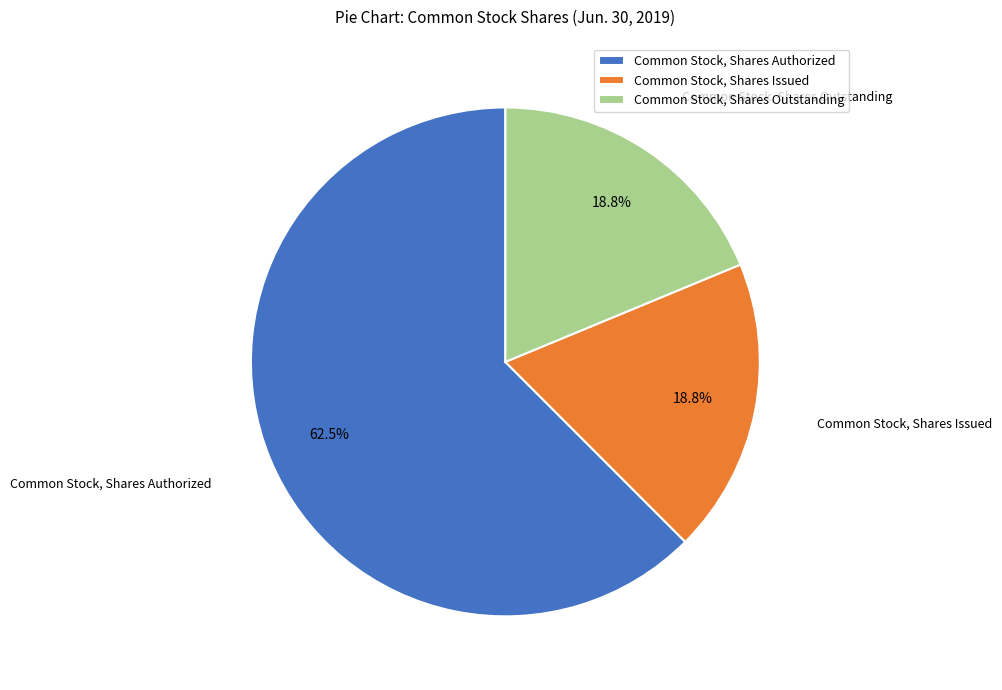

How many segments does this pie chart have?

3